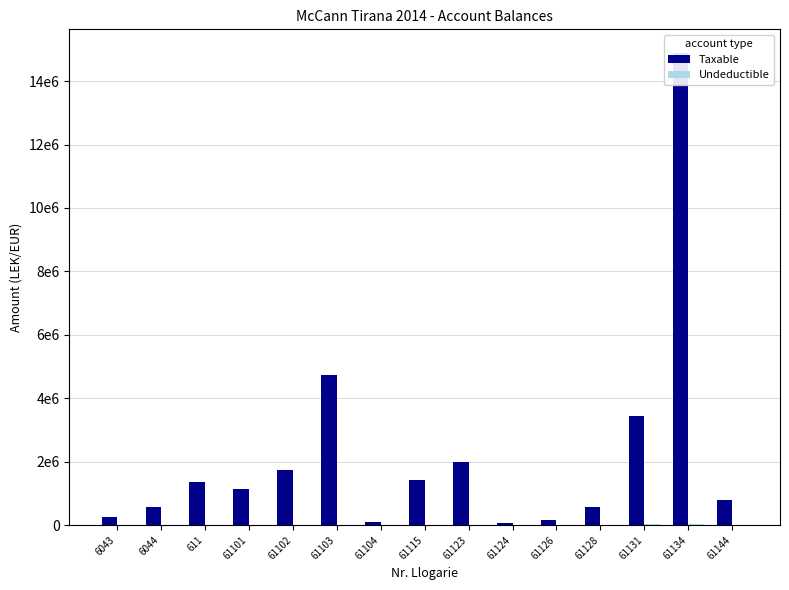

Does the chart contain stacked bars?

No